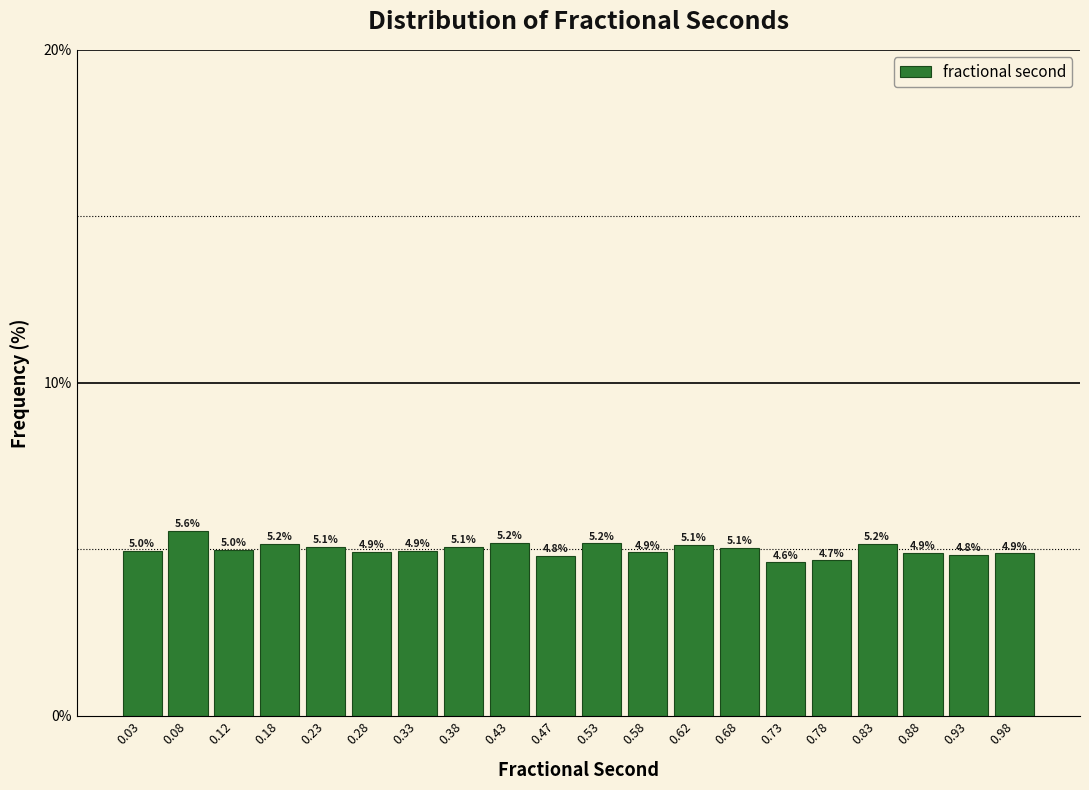

Over which range of the x-axis is the bar tallest?

0.05 to 0.10